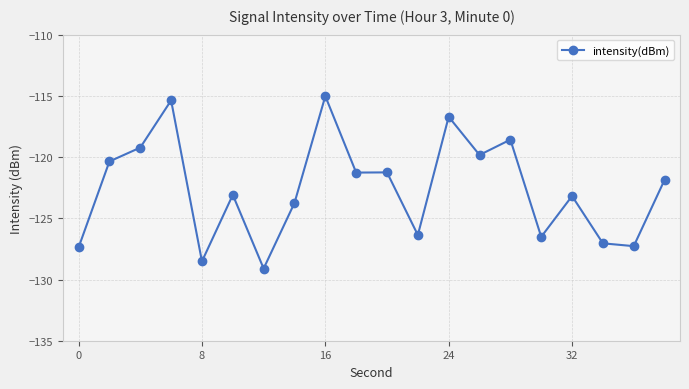

What is the difference between the second highest and minimum values?

13.7